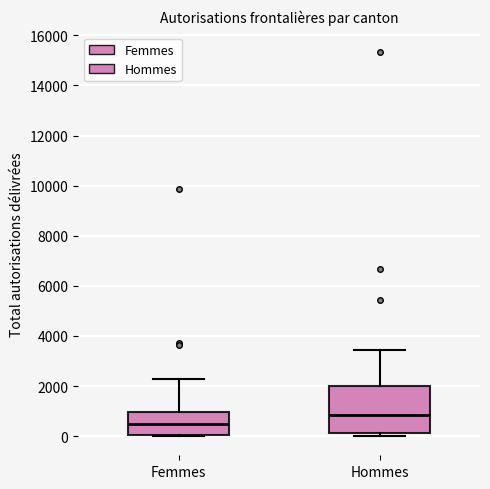

Which box's median line is the lowest?

Femmes